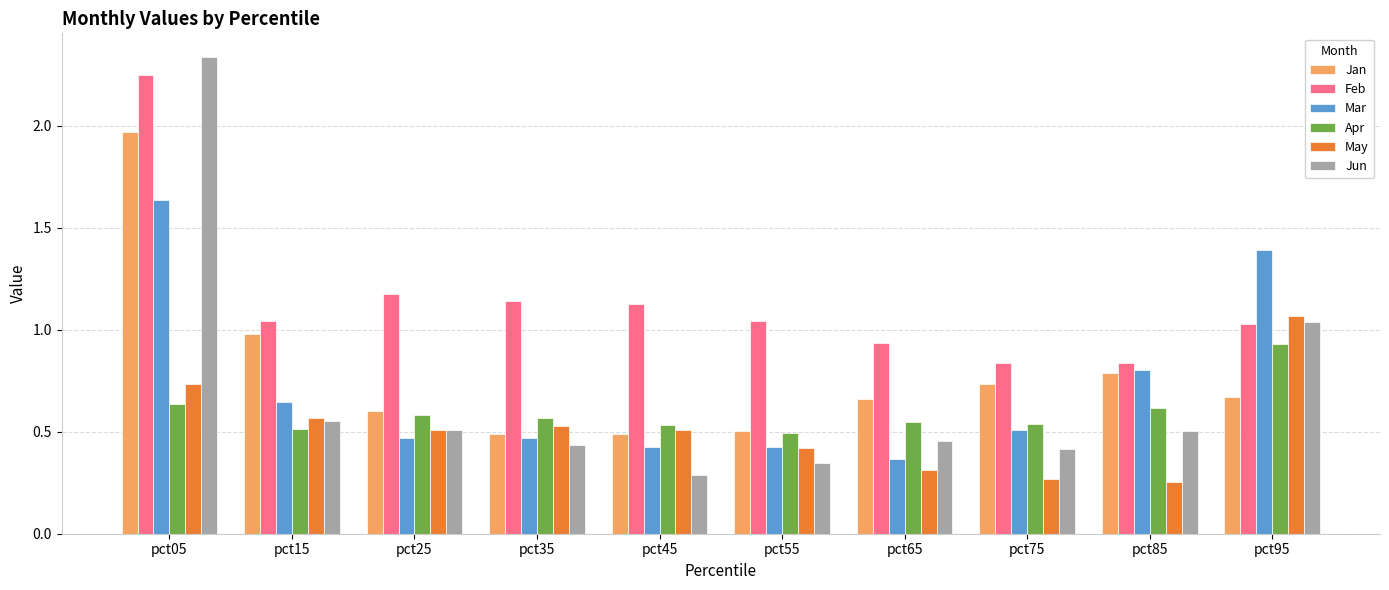

At which label does Apr reach its minimum?

pct55